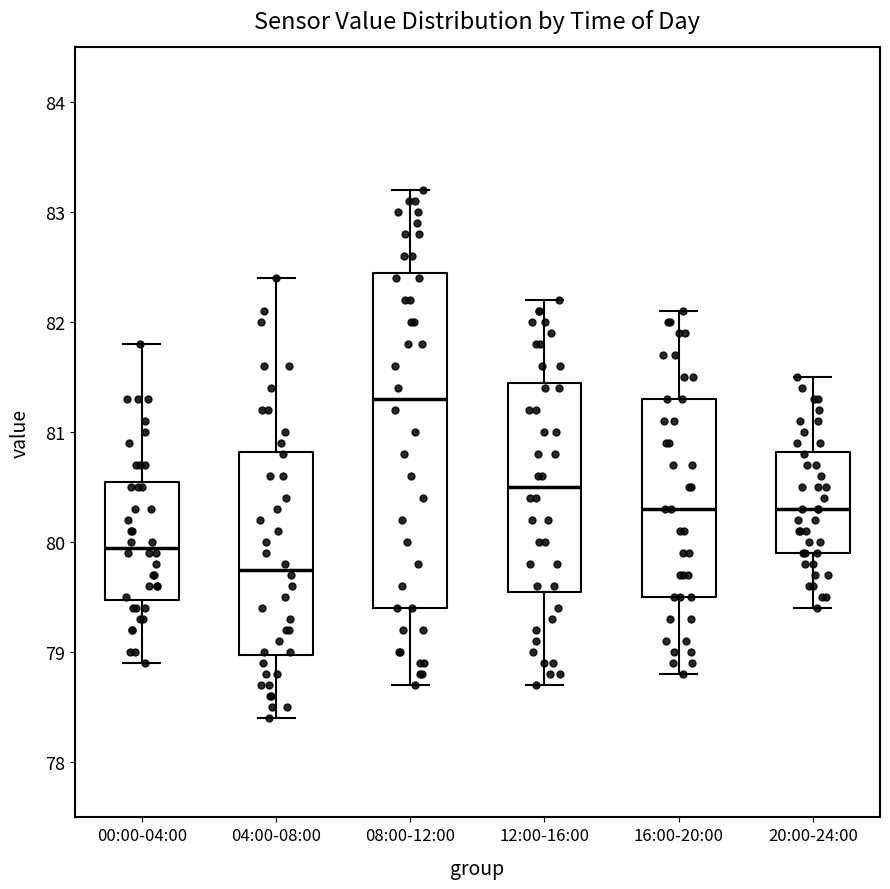

Reading left to right, read every box against the y-axis: the position of its median line, the range the box covers, and the ends of its whiskers. The values are not printed on the chart, so give them approximately, as read against the axis.

00:00-04:00: median 80.0, box 79.5 to 80.6, whiskers 78.9 to 81.8
04:00-08:00: median 79.8, box 79.0 to 80.8, whiskers 78.4 to 82.4
08:00-12:00: median 81.3, box 79.4 to 82.5, whiskers 78.7 to 83.2
12:00-16:00: median 80.5, box 79.6 to 81.5, whiskers 78.7 to 82.2
16:00-20:00: median 80.3, box 79.5 to 81.3, whiskers 78.8 to 82.1
20:00-24:00: median 80.3, box 79.9 to 80.8, whiskers 79.4 to 81.5